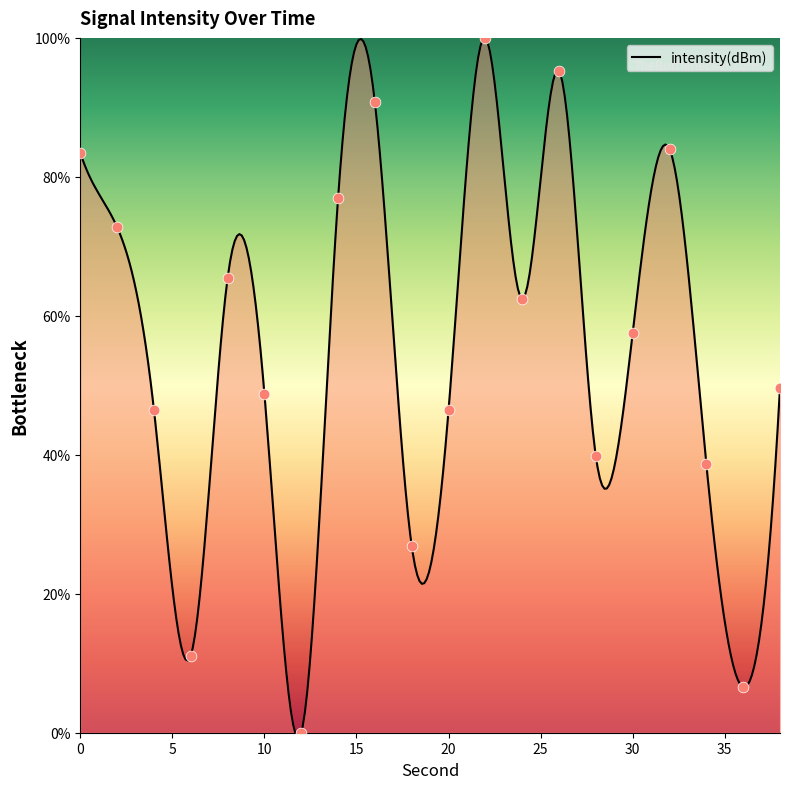

What is the change in value from 24 to 26?

+32.8